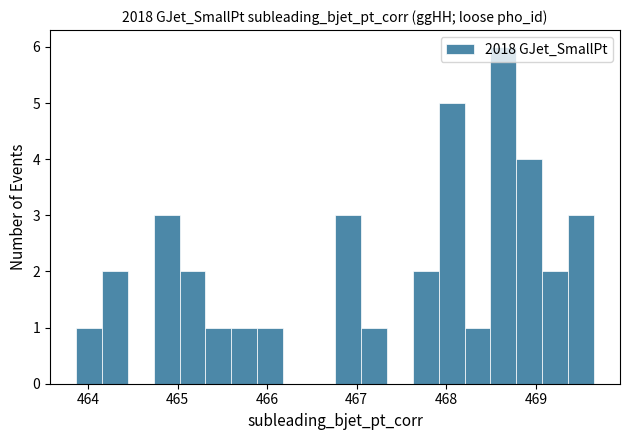

Read against the x-axis, roughly where is the centre of the tallest bar?

468.6